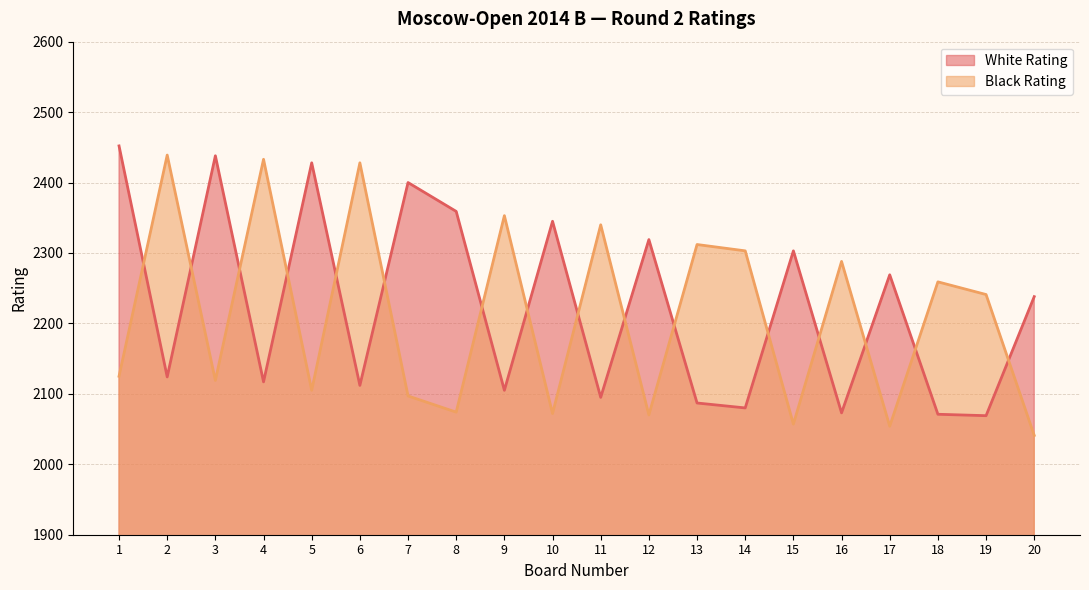

What are all the series names shown in the legend?

White Rating, Black Rating